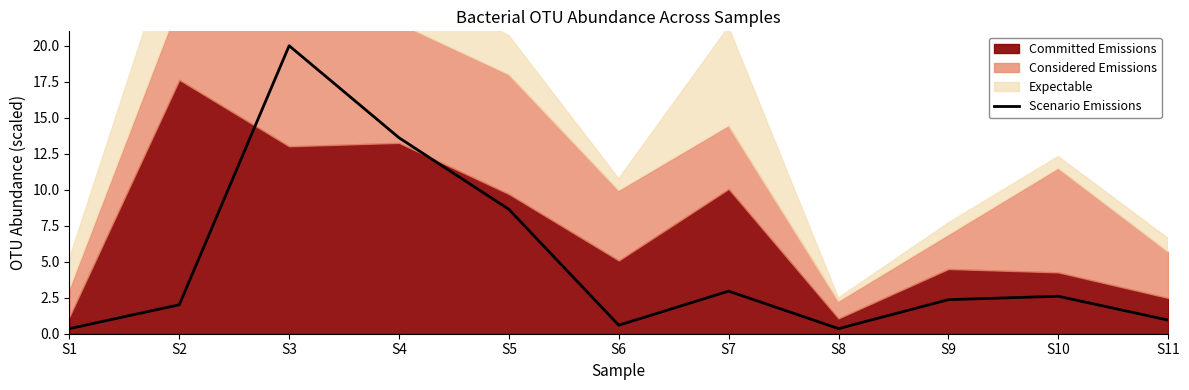

What is the value of the 5th point from the left?

8.6